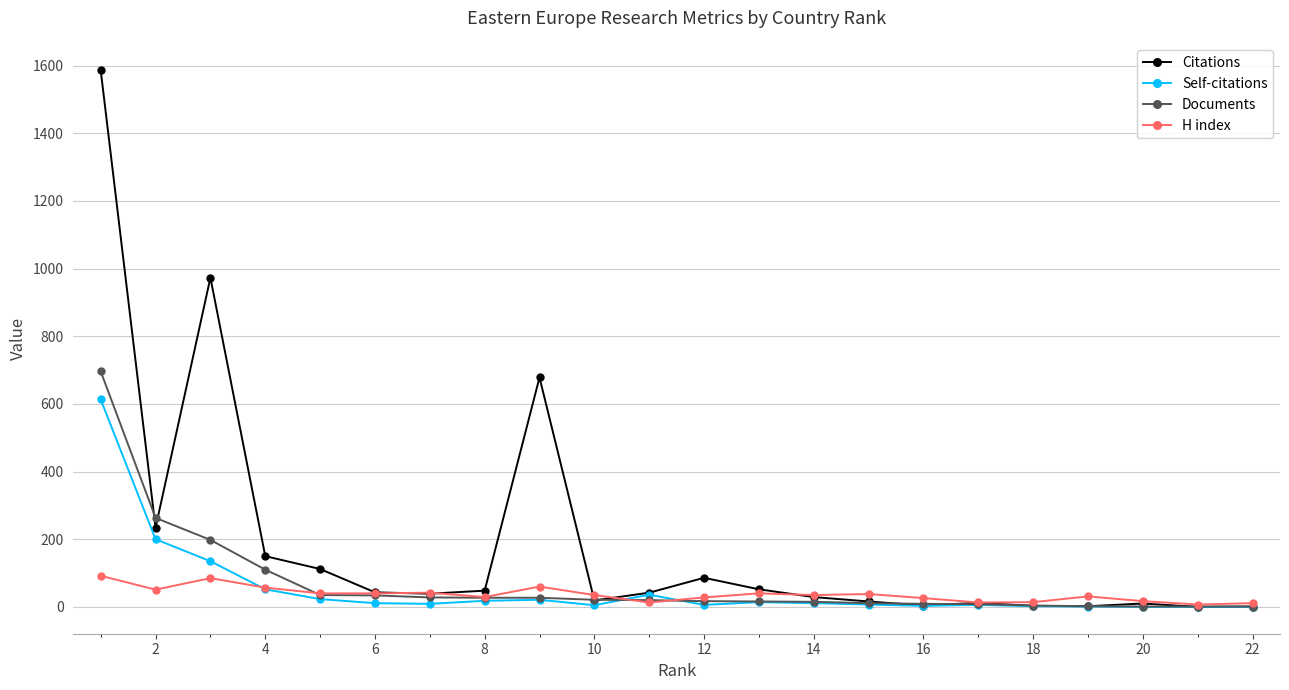

Which series has the largest range (max minus min)?

Citations